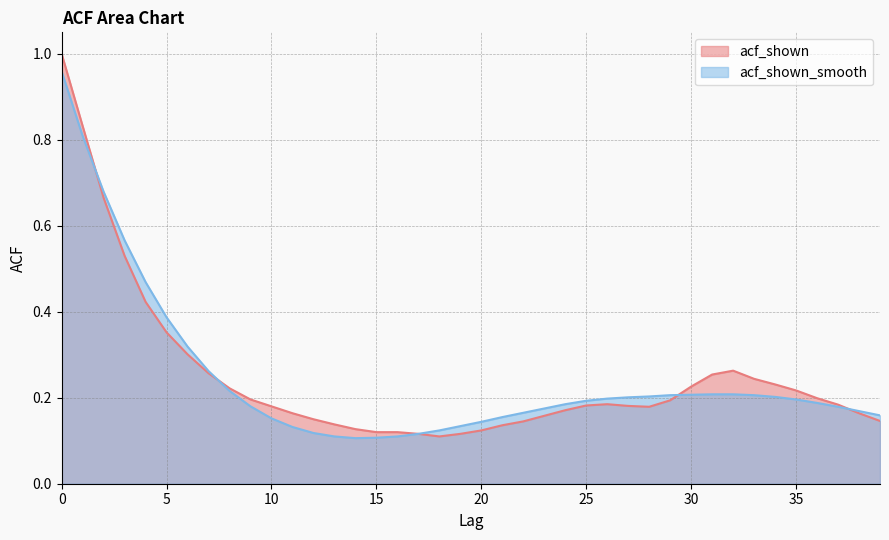

Reading right to left, what are all the values shown in this chart?

acf_shown: 0.1	0.2	0.2	0.2	0.2	0.2	0.2	0.3	0.3	0.2	0.2	0.2	0.2	0.2	0.2	0.2	0.2	0.1	0.1	0.1	0.1	0.1	0.1	0.1	0.1	0.1	0.1	0.1	0.2	0.2	0.2	0.2	0.3	0.3	0.4	0.4	0.5	0.7	0.8	1.0
acf_shown_smooth: 0.2	0.2	0.2	0.2	0.2	0.2	0.2	0.2	0.2	0.2	0.2	0.2	0.2	0.2	0.2	0.2	0.2	0.2	0.2	0.1	0.1	0.1	0.1	0.1	0.1	0.1	0.1	0.1	0.1	0.2	0.2	0.2	0.3	0.3	0.4	0.5	0.6	0.7	0.8	1.0